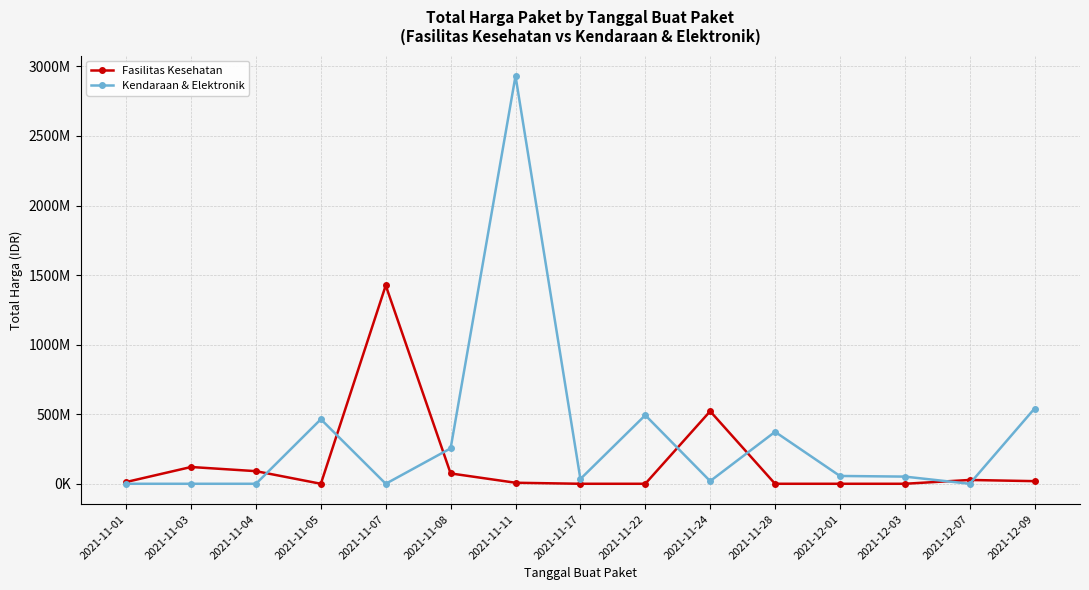

What is the sum of all Kendaraan & Elektronik values?

5218959900